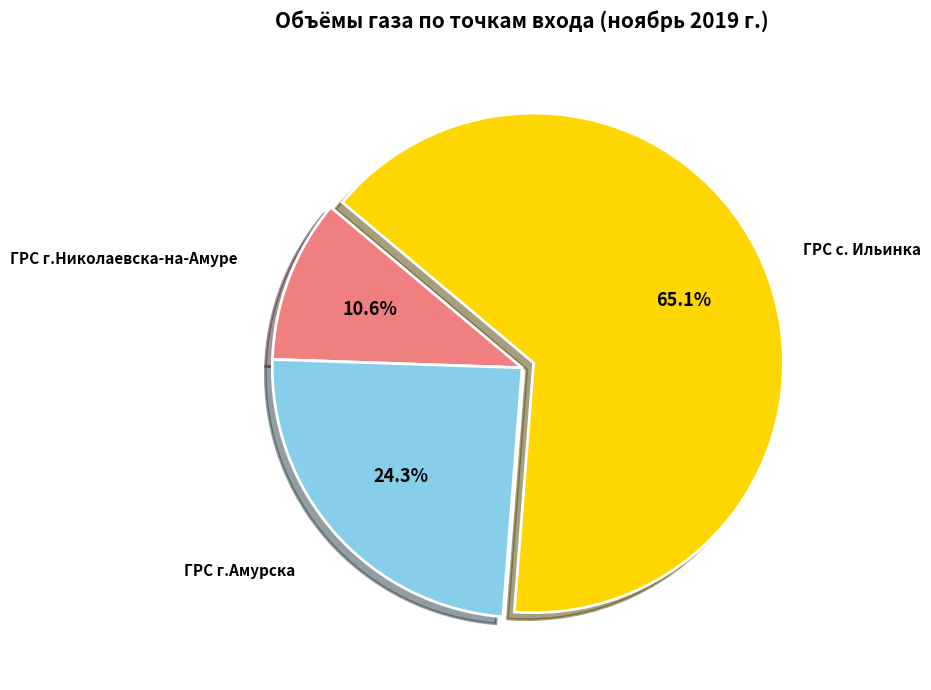

Does any single category account for the majority?

Yes